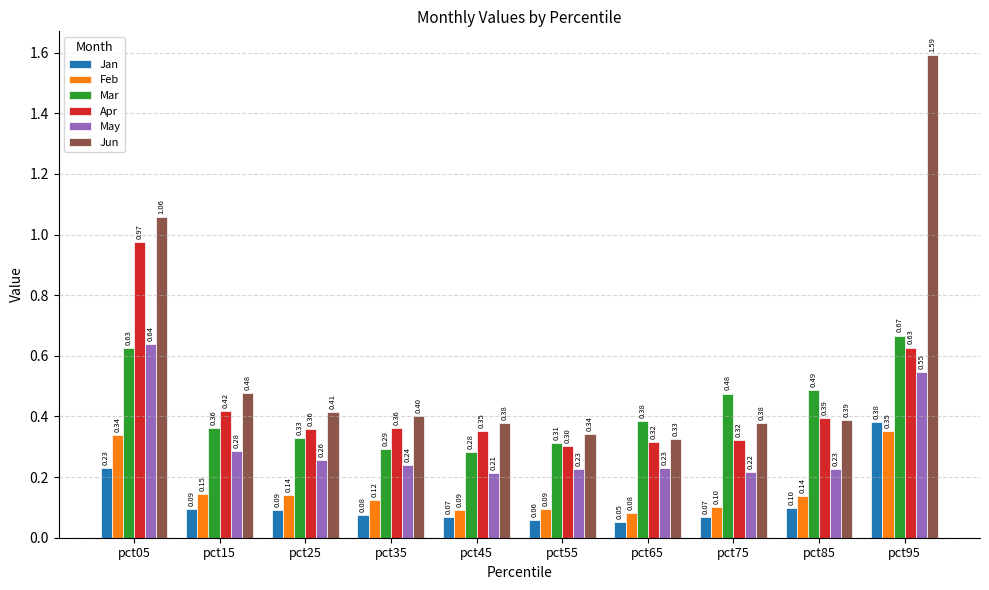

What are all the series names shown in the legend?

Jan, Feb, Mar, Apr, May, Jun